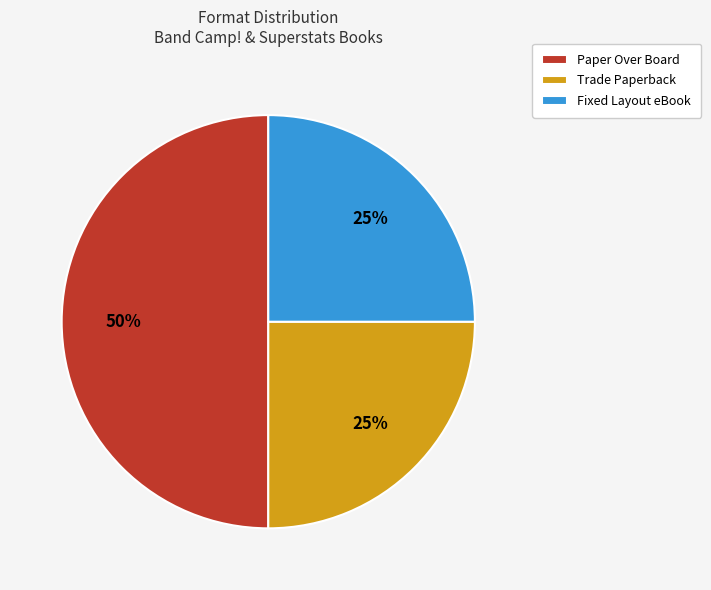

What percentage is the Trade Paperback slice, to the nearest percent?

25%